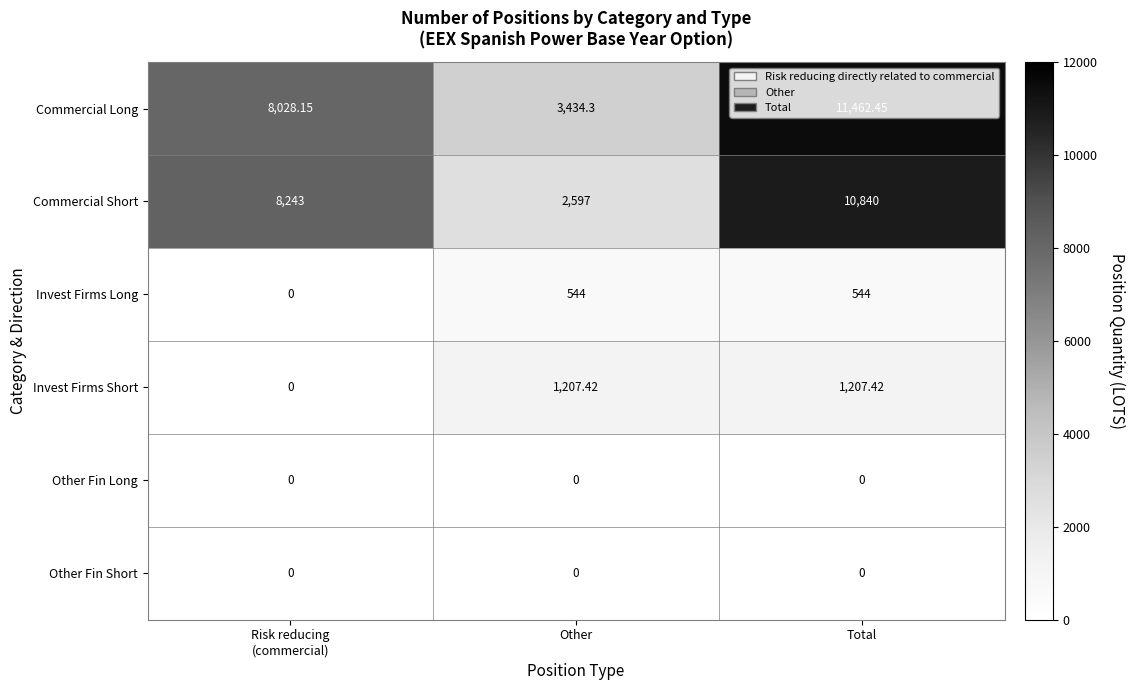

Where does the Invest Firms Short series first go above 1207?

Other